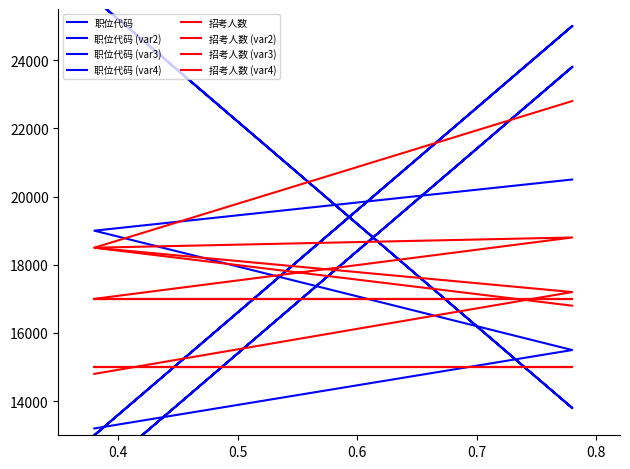

Is it true that the value at 400149002001 is 16315.0?

False